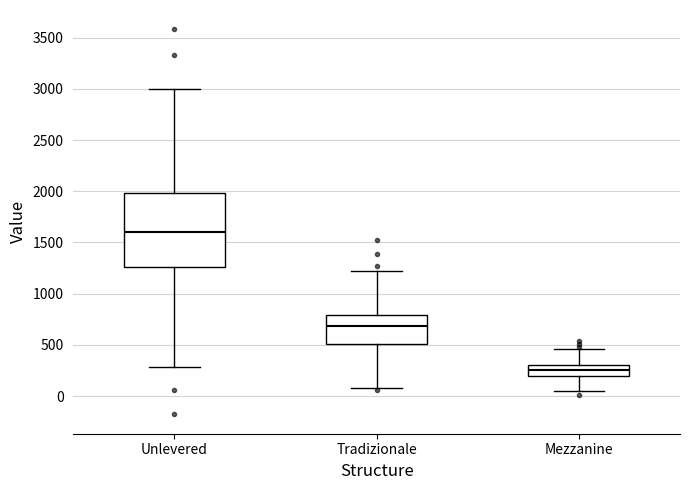

Reading left to right, read every box against the y-axis: the position of its median line, the range the box covers, and the ends of its whiskers. The values are not printed on the chart, so give them approximately, as read against the axis.

Unlevered: median 1600, box 1250 to 2000, whiskers 300 to 3000
Tradizionale: median 700, box 500 to 800, whiskers 100 to 1200
Mezzanine: median 250, box 200 to 300, whiskers 50 to 450